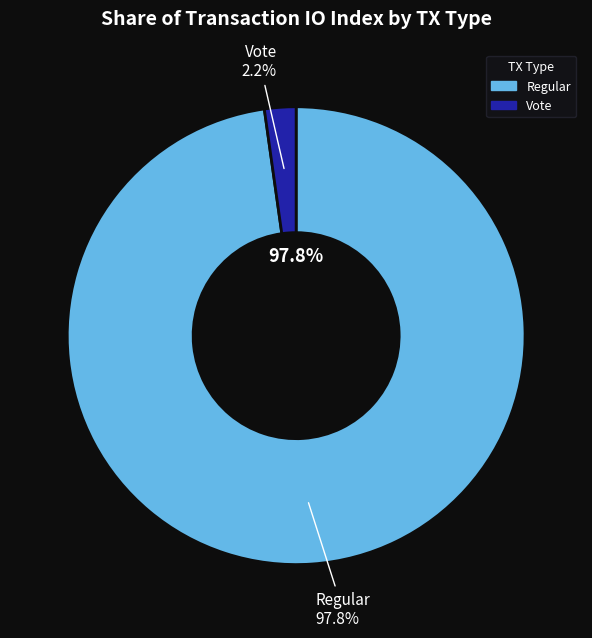

What is the change in value from Regular (io_index=88) to Vote (io_index=2)?

-86